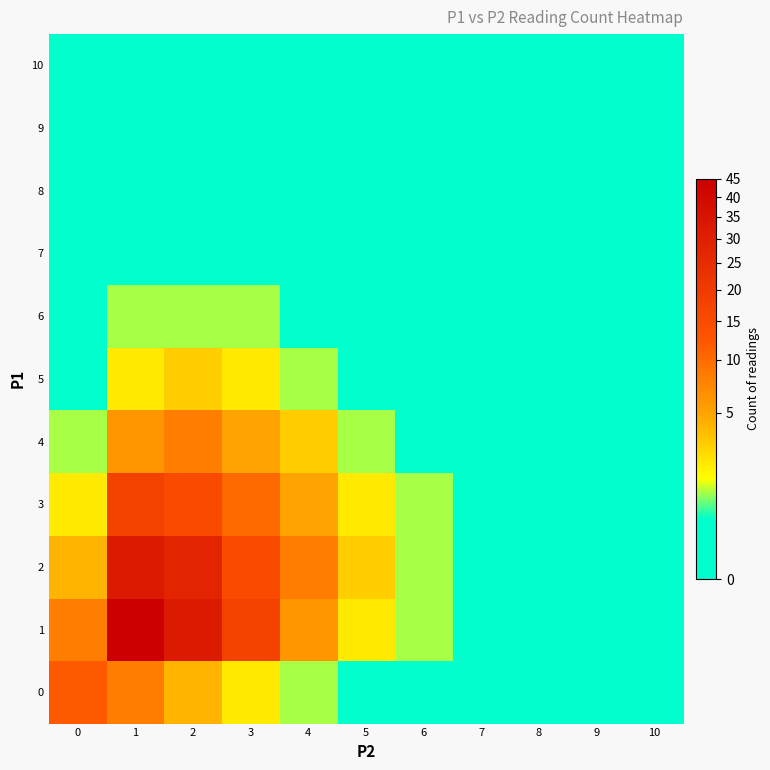

Which series changed the most between 3 and 10?

1